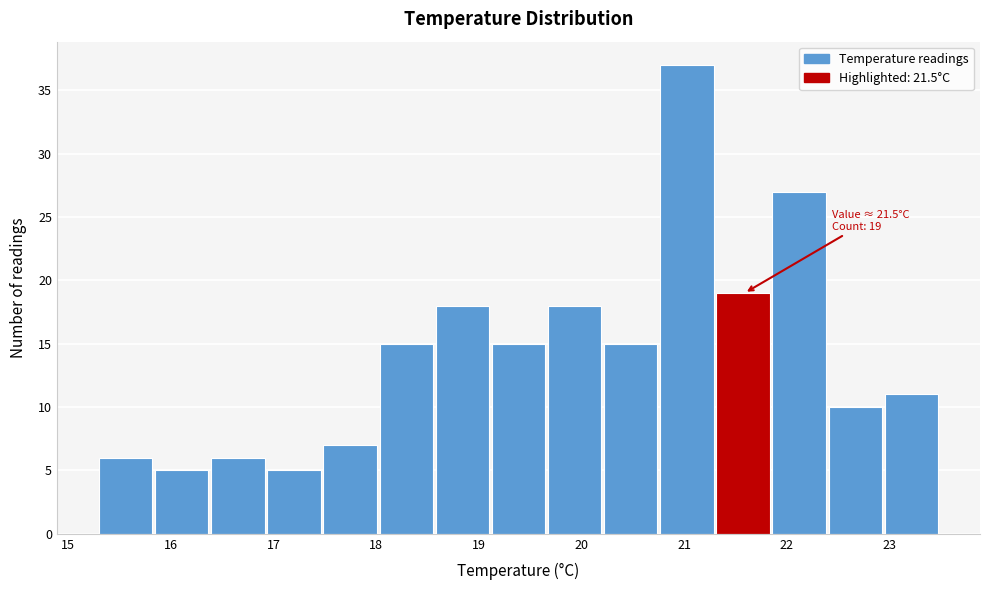

Which range on the x-axis has the tallest bar?

20.8 to 21.3